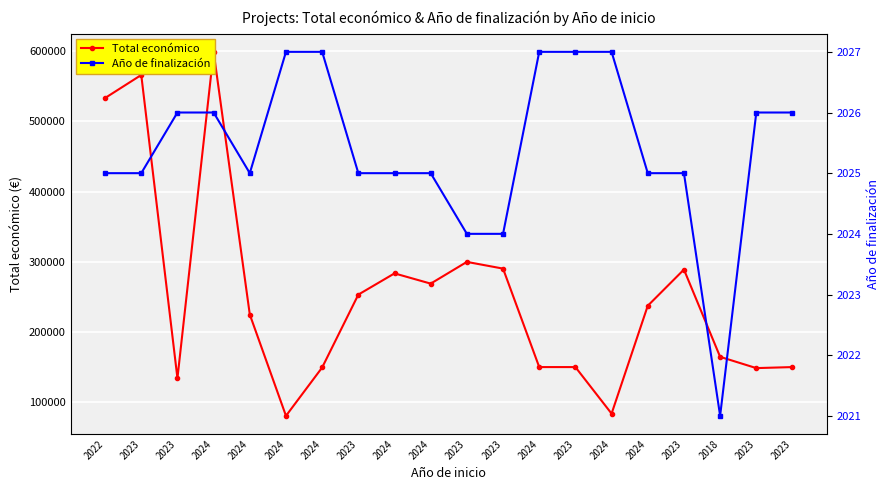

True or false: Total económico and Año de finalización cross at least once.

False